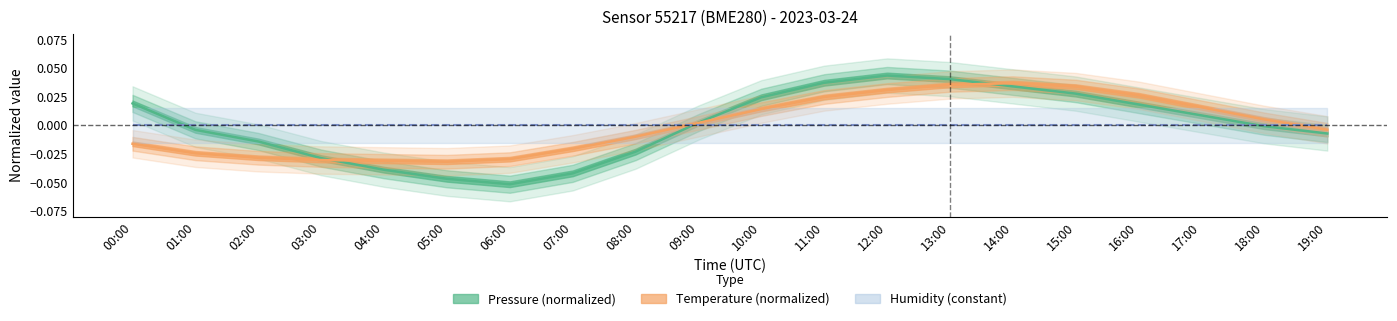

Which has a higher value, 19:00 or 14:00?

14:00